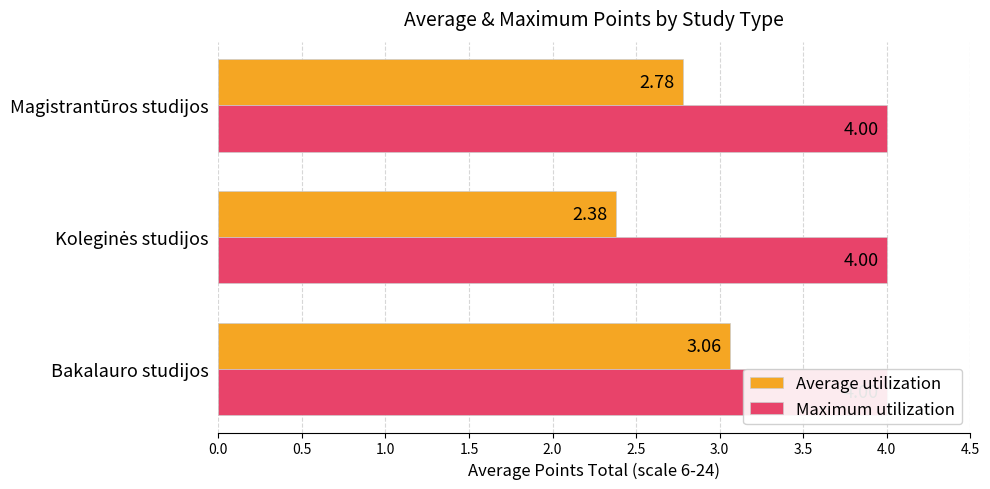

How many bars are there in each group?

2